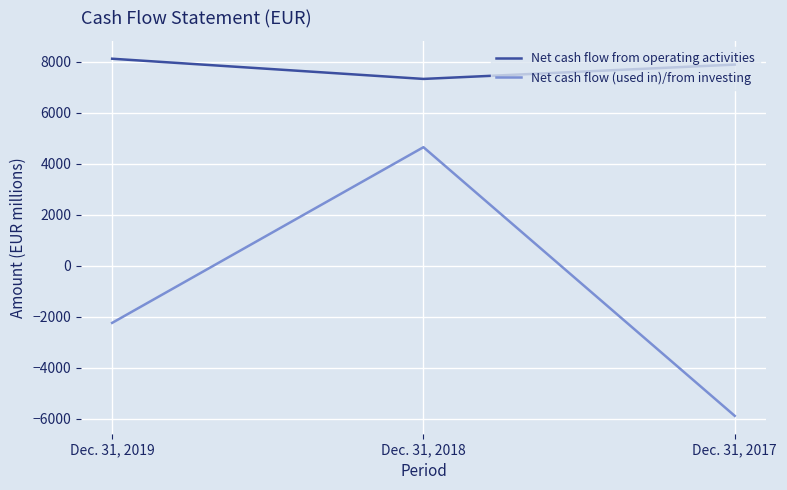

Which series has the largest range (max minus min)?

Net cash flow (used in)/from investing